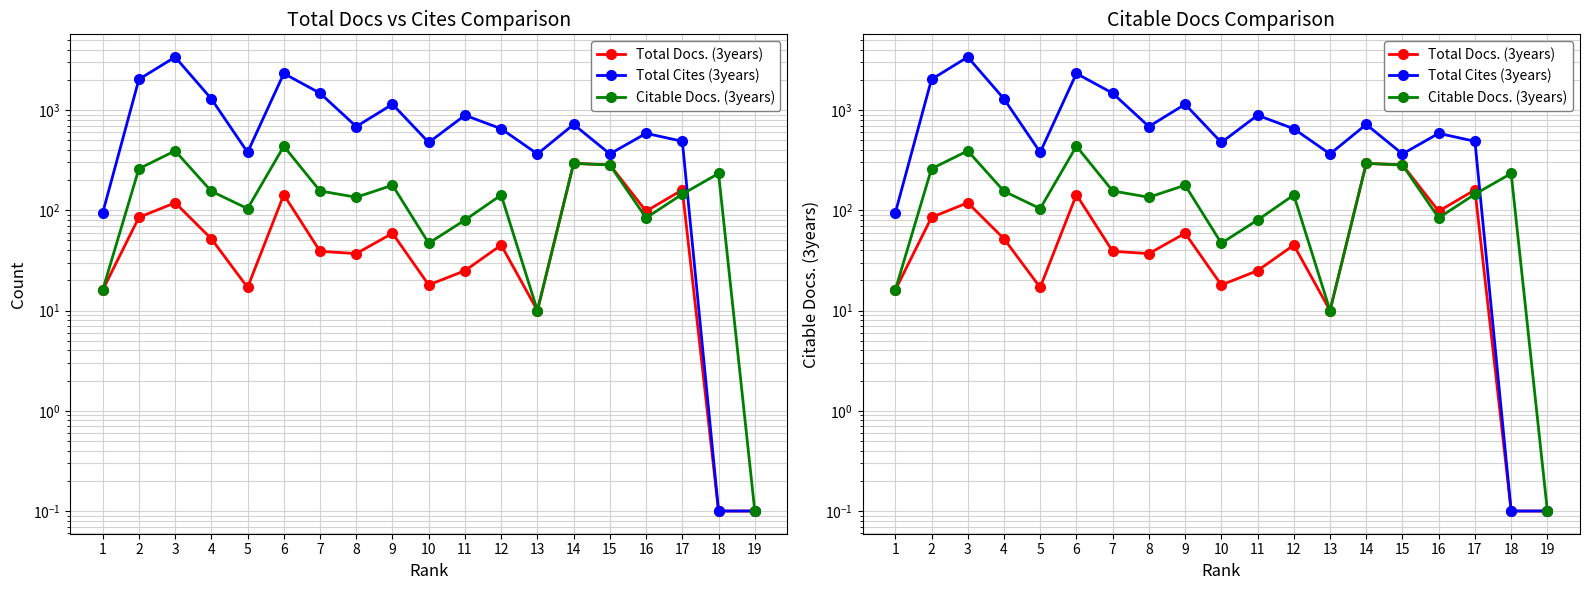

At how many categories does at least one series exceed 2696?

1